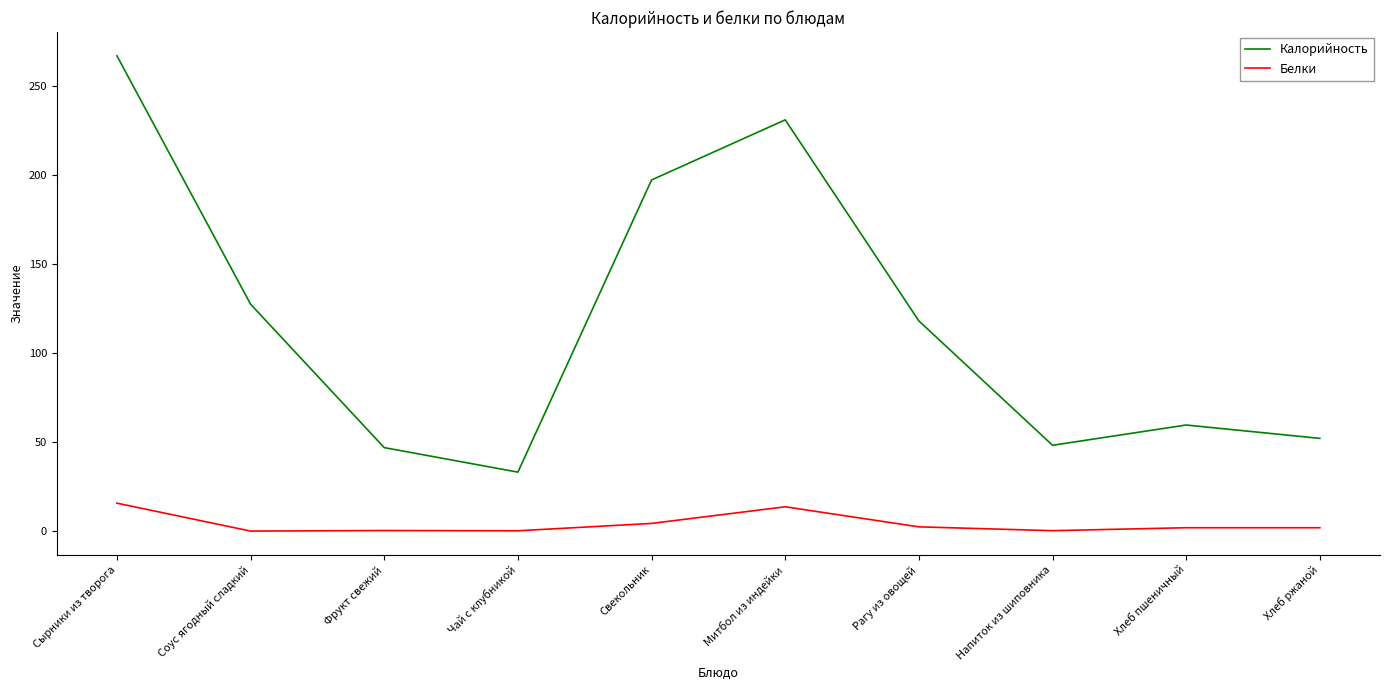

Where is the first local maximum for Калорийность?

Митбол из индейки